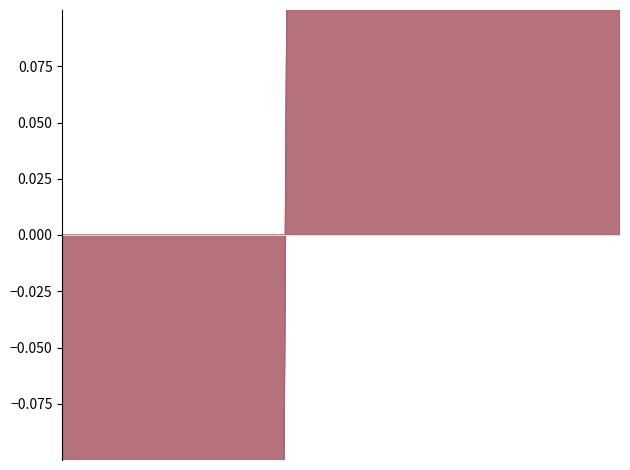

True or false: Catalog_norm has more than 1 interior local peaks.

False